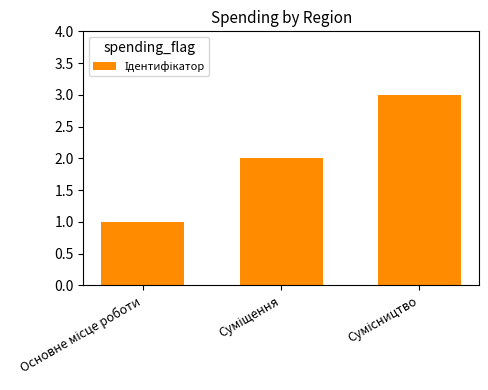

Reading left to right, transcribe all the data shown in this chart.

1	2	3